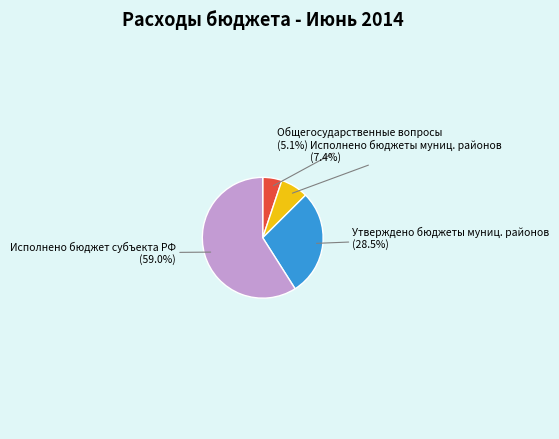

Is Утверждено бюджеты муниц. районов the majority of the pie?

No